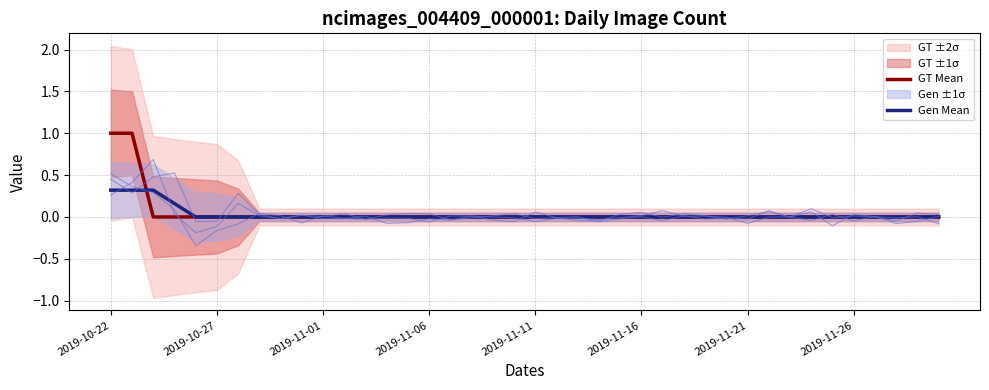

True or false: Gen Mean has a value of 0.0 at 2019-11-21.

True